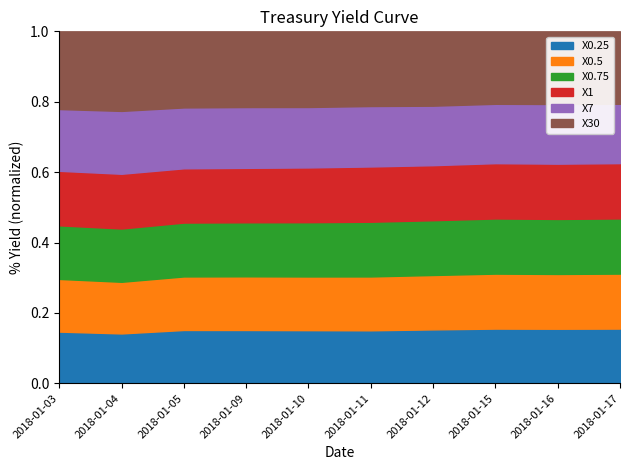

Which series changed the most between 2018-01-11 and 2018-01-16?

X0.5